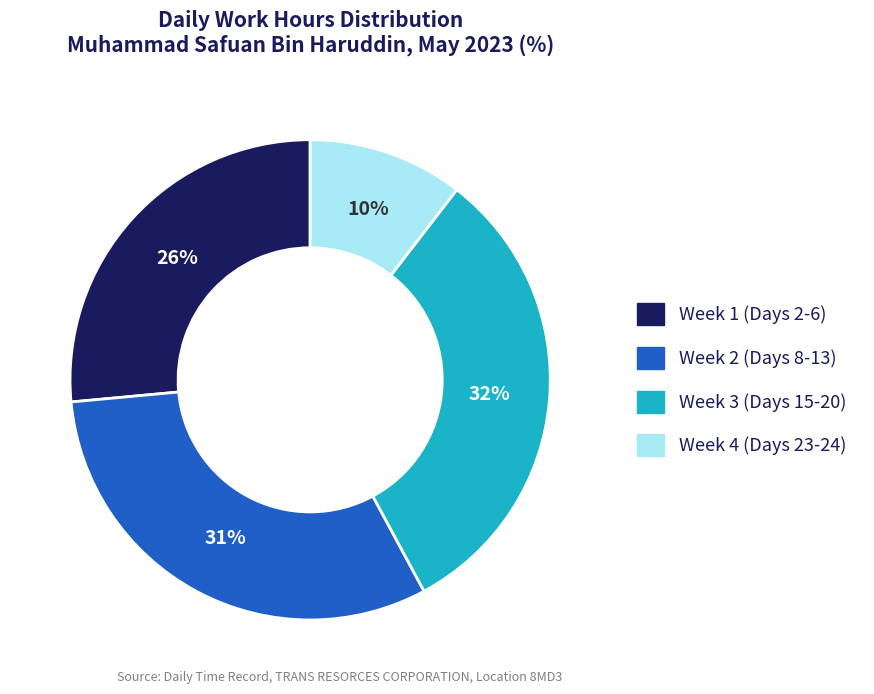

Combined, do Week 4 (Days 23-24) and Week 3 (Days 15-20) account for over 50%?

No